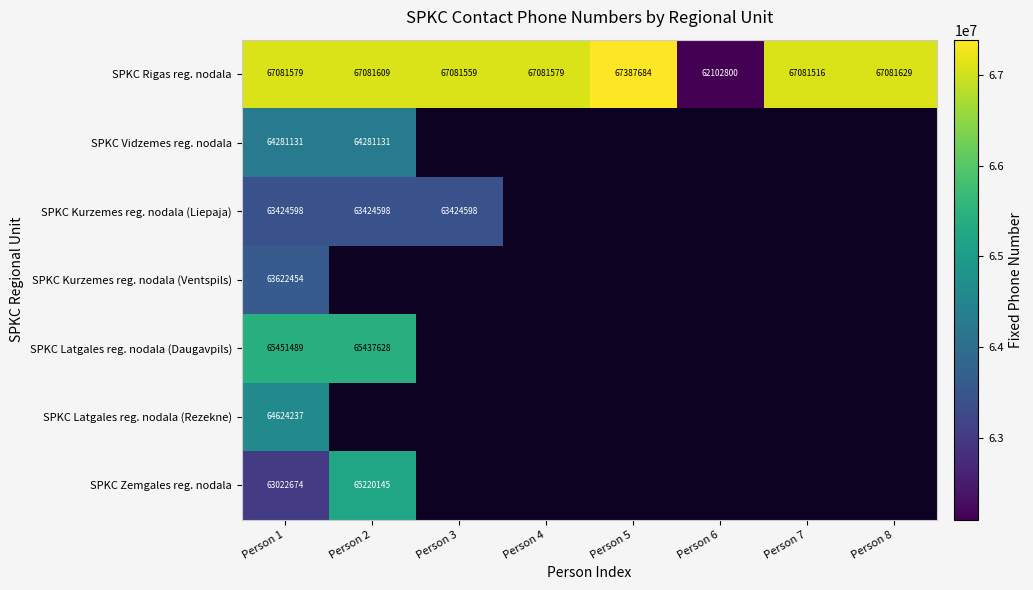

Which category has the lowest value in the SPKC Rigas reg. nodala series?

Person 6